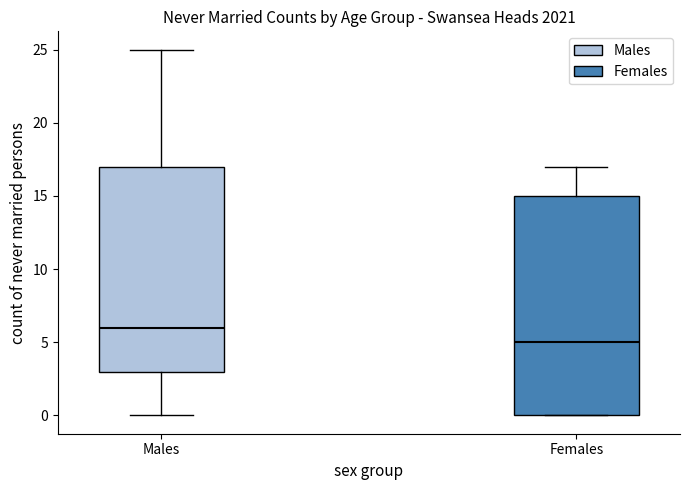

Which box is the tallest, from its lower edge to its upper edge?

Females